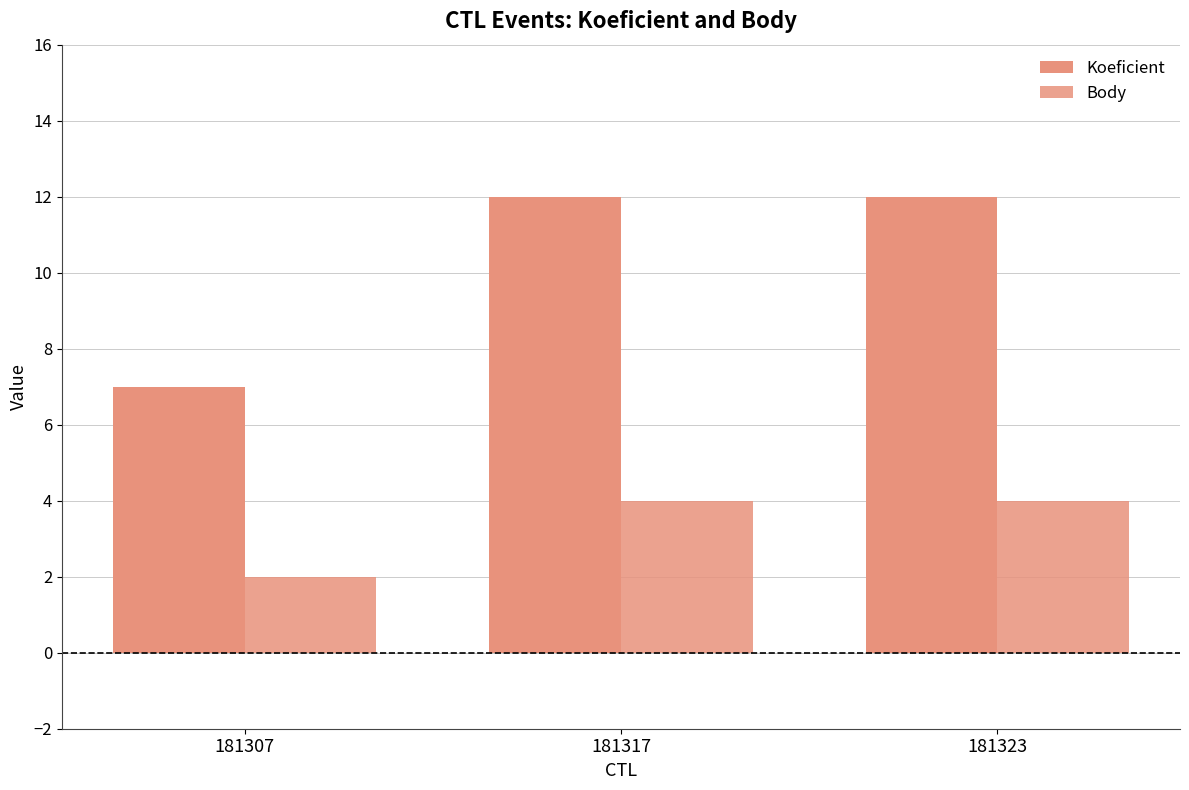

True or false: Body has a value of 4 at 181323.

True